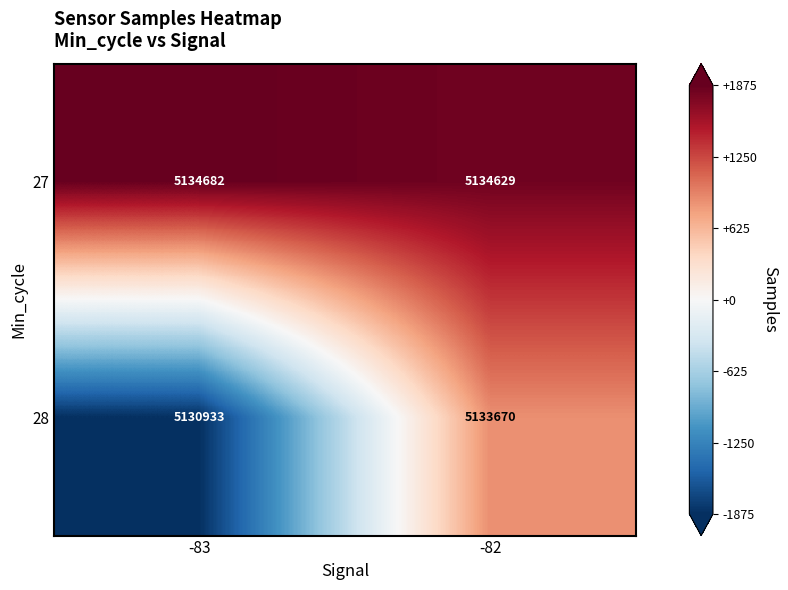

Reading left to right, transcribe all the data shown in this chart.

27: 5134682	5134629
28: 5130933	5133670